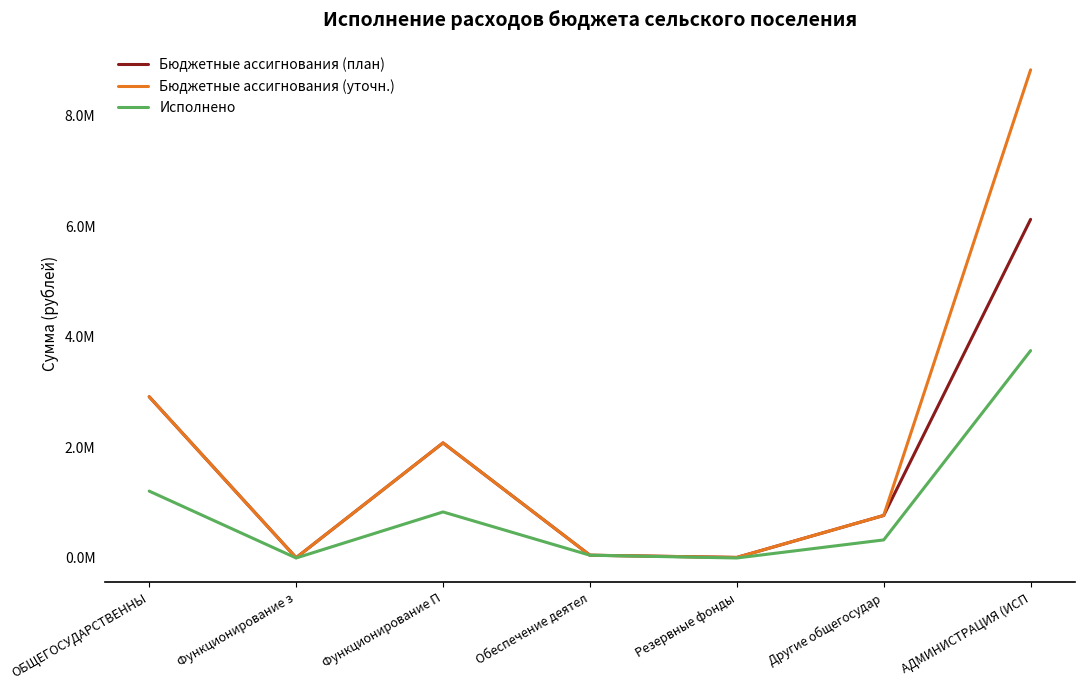

True or false: Исполнено and Бюджетные ассигнования (план) cross at least once.

False